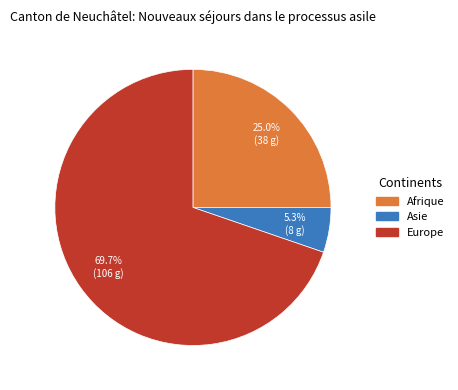

Is there any slice that represents more than half of the pie?

Yes